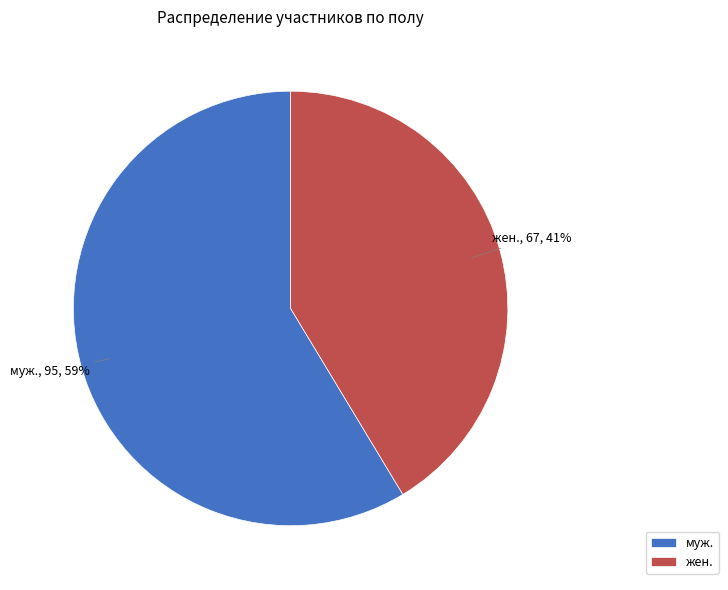

The муж. slice represents 59% of the pie. True or false?

True